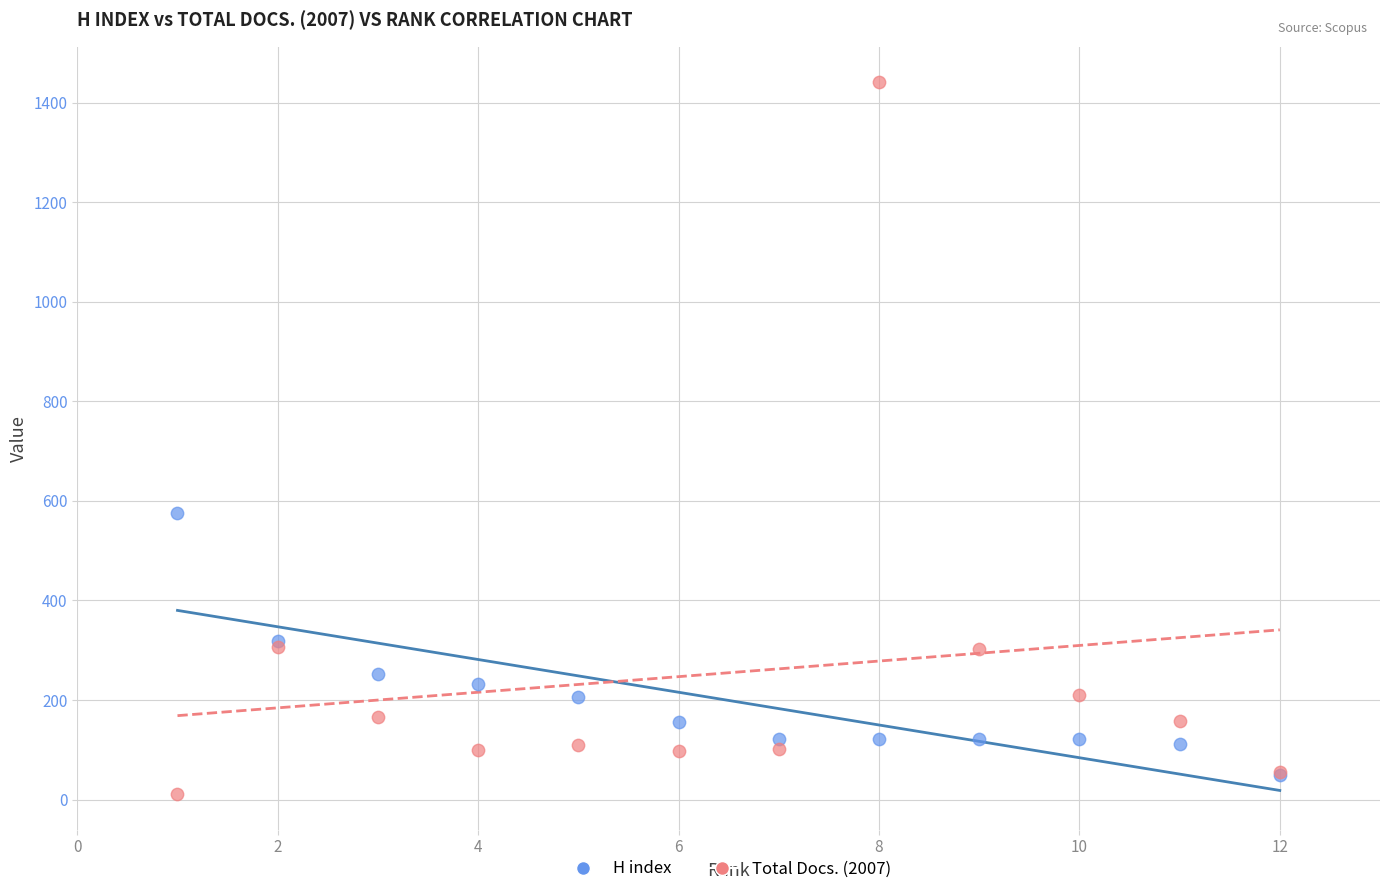

Across all series, what Y value is closest to 726?

576